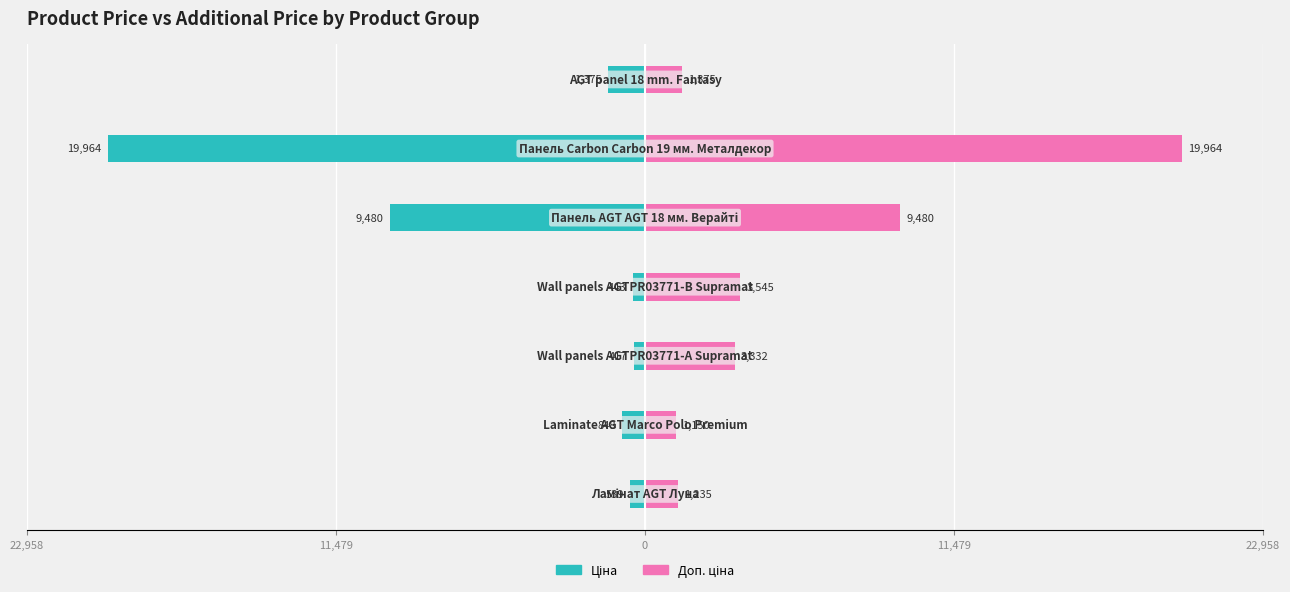

Is the value of Ціна at 5 greater than the value of Доп. ціна at 6?

No